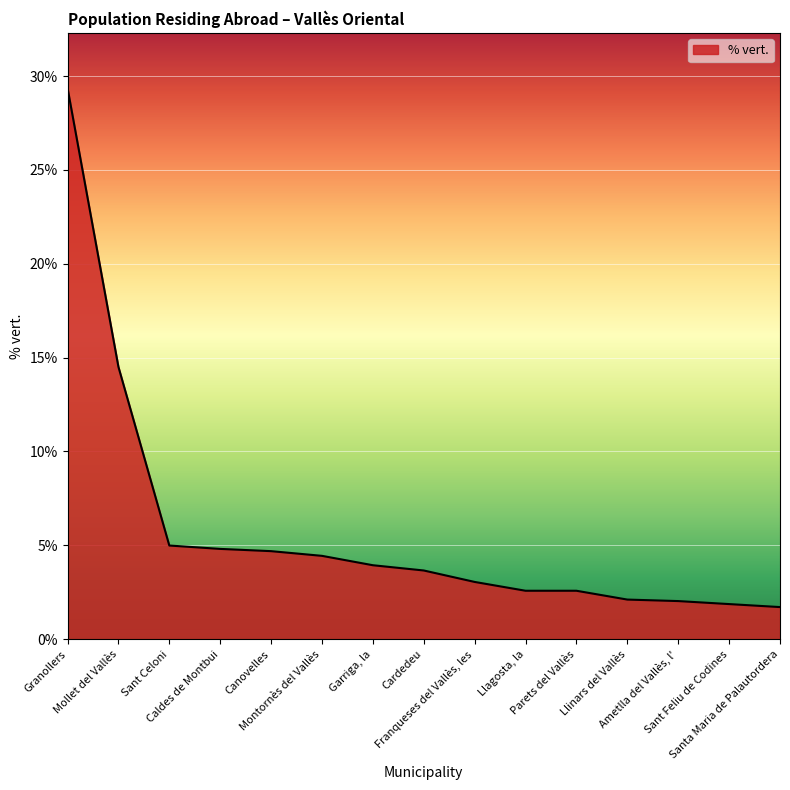

What is the smallest value displayed?

1.7